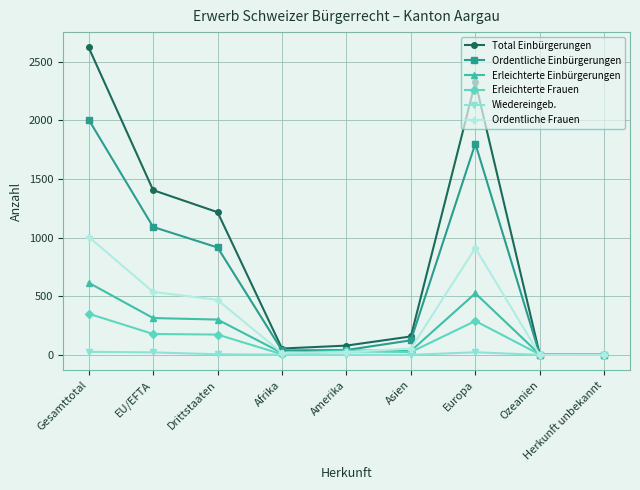

At which category does Ordentliche Einbürgerungen reach its first local peak?

Europa